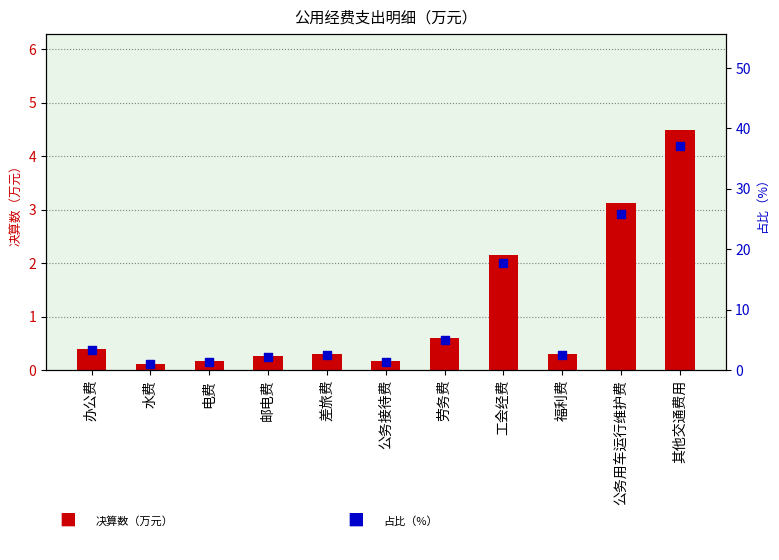

Which series has the largest total across all categories?

占比（%）